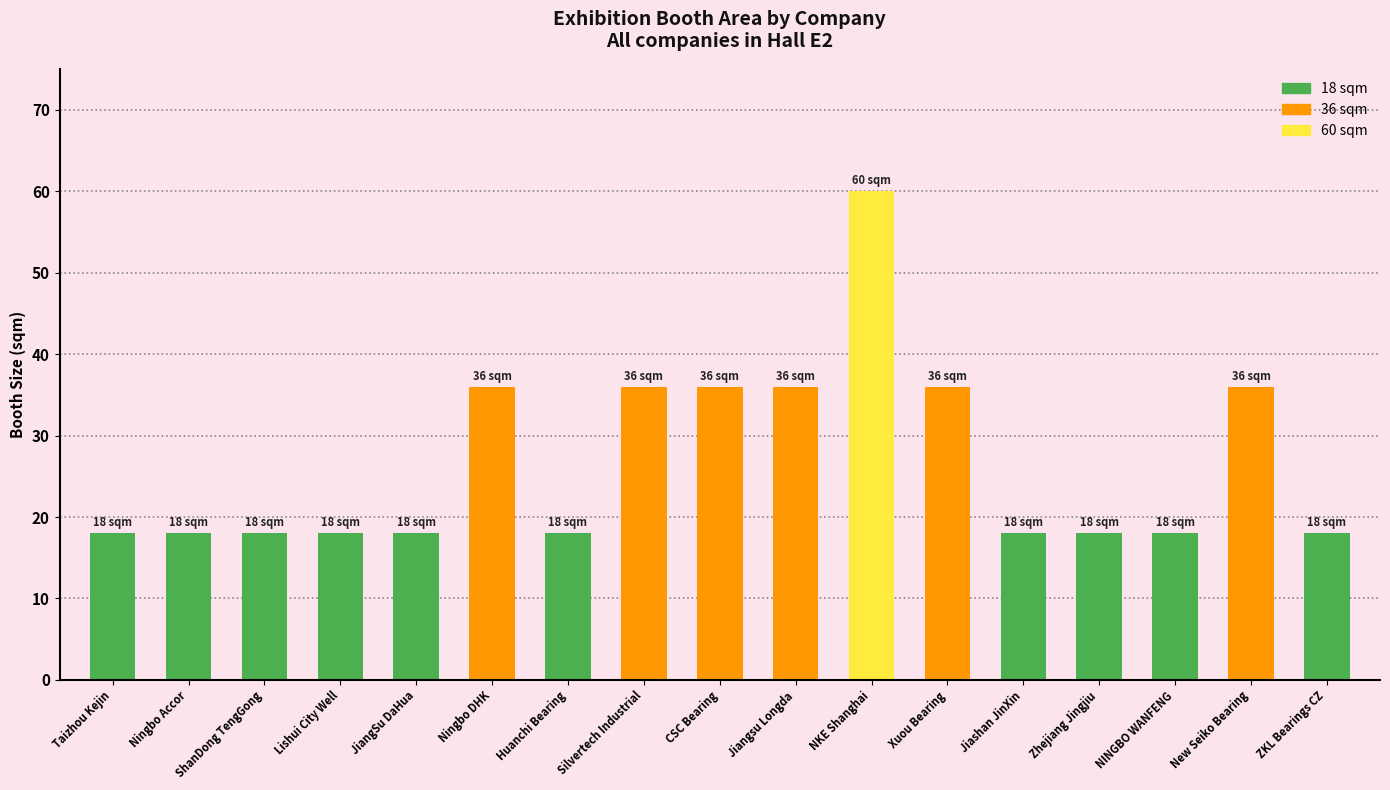

What is the ratio of the value at NINGBO WANFENG to the value at Huanchi Bearing?

1.0